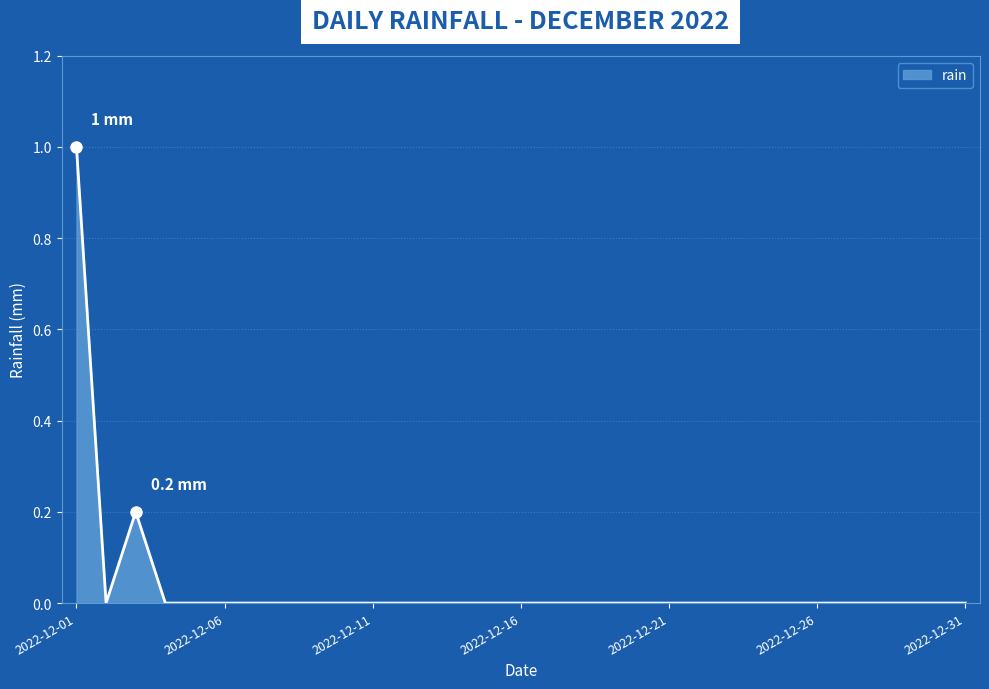

What is the difference between the maximum and minimum values?

1.0